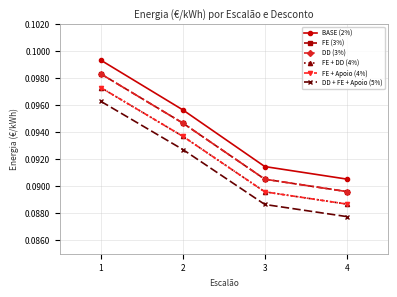

Rank the series by their maximum value, from lowest to highest.

DD + FE + Apoio (5%), FE + DD (4%), FE + Apoio (4%), FE (3%), DD (3%), BASE (2%)